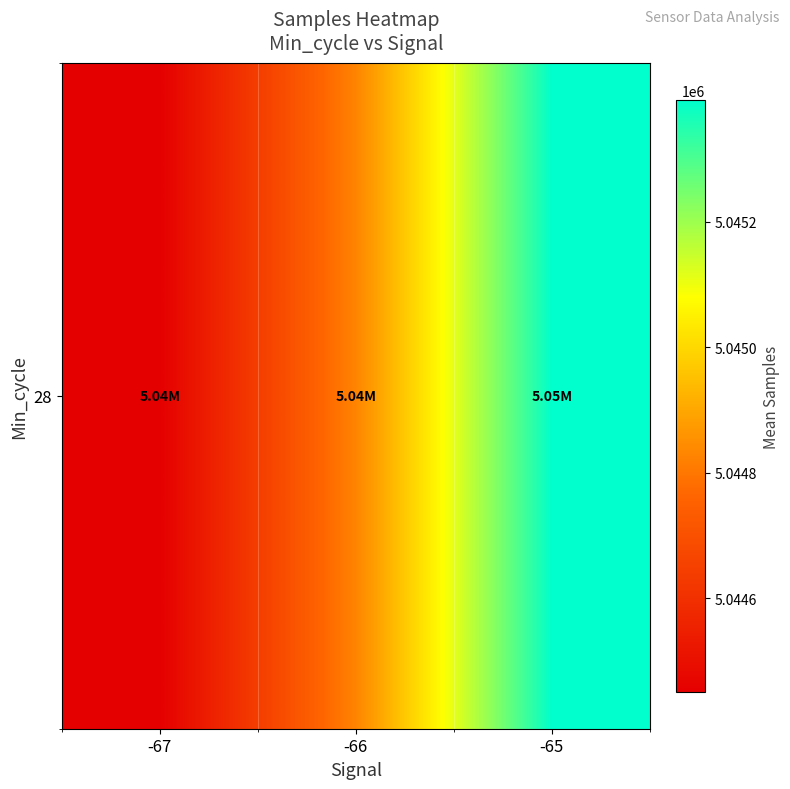

Read the value at -67.

5044450.5